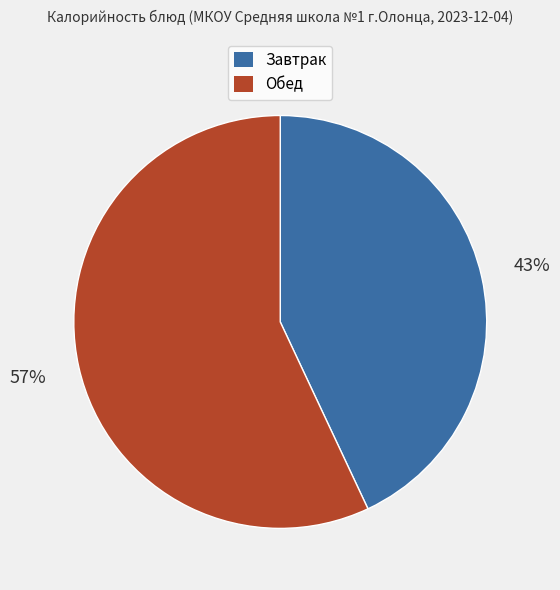

What percentage is the Завтрак slice, to the nearest percent?

43%